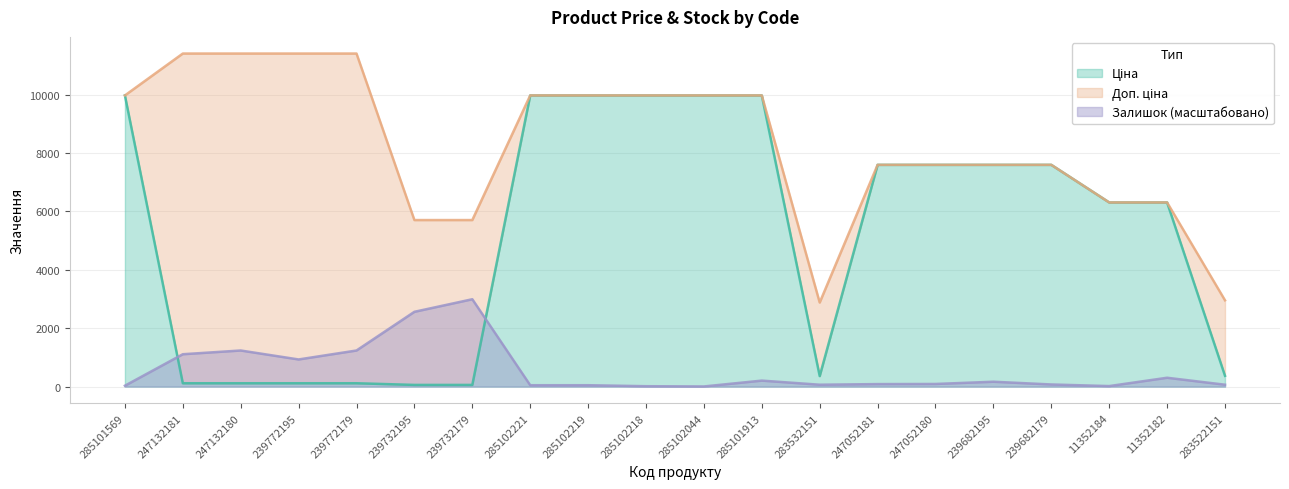

At how many categories does at least one series exceed 7037?

14